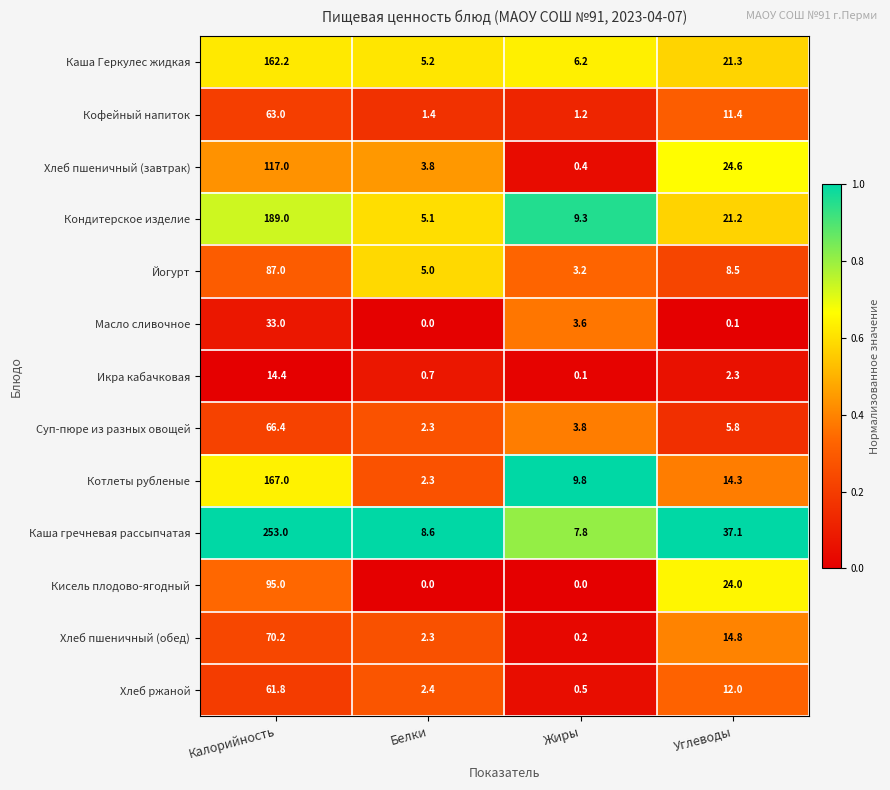

Which series has the largest range (max minus min)?

Каша гречневая рассыпчатая